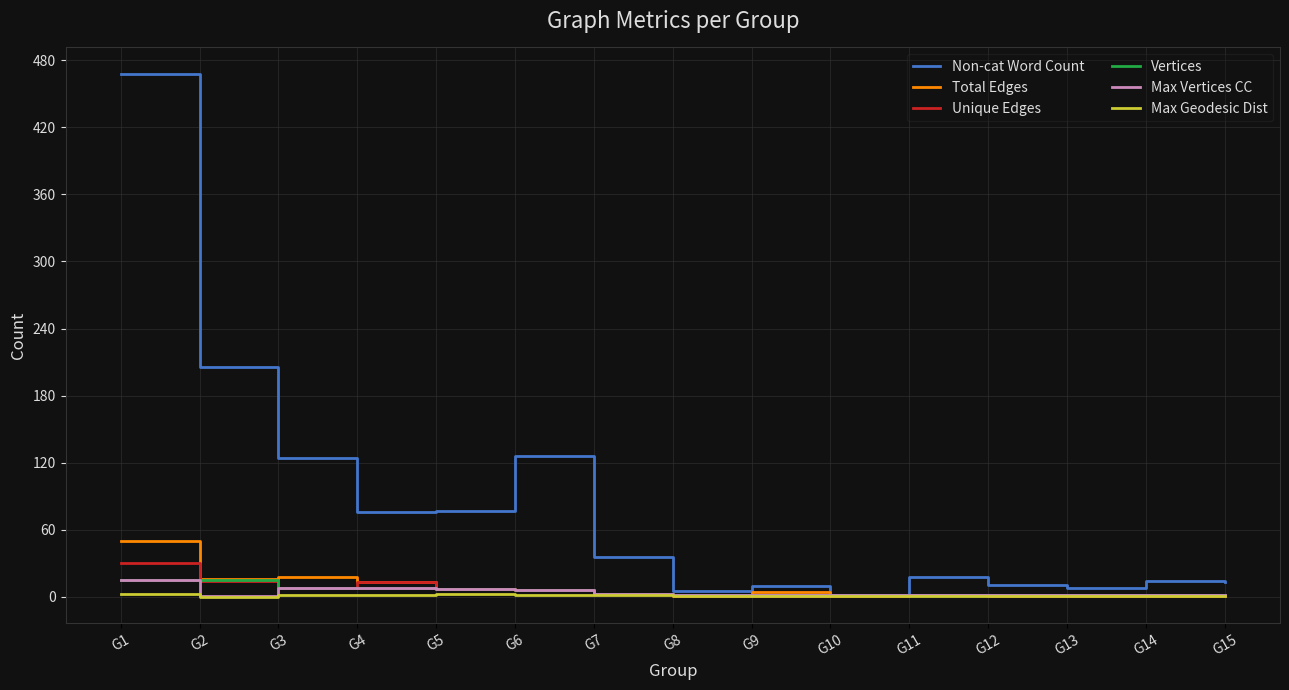

At which category is the sum across all series the highest?

G1